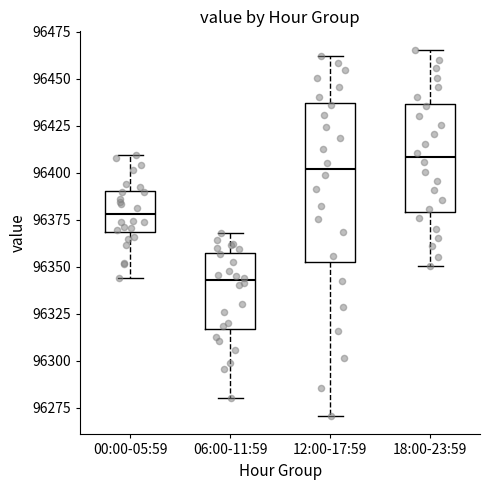

Reading left to right, transcribe this box plot: for each box, give where its median line is, the range the box spans, and where its two whiskers end, as read against the y-axis. The values are not printed on the chart, so give them approximately, as read against the axis.

00:00-05:59: median 96380, box 96370 to 96390, whiskers 96345 to 96410
06:00-11:59: median 96345, box 96315 to 96355, whiskers 96280 to 96370
12:00-17:59: median 96400, box 96350 to 96435, whiskers 96270 to 96460
18:00-23:59: median 96410, box 96380 to 96435, whiskers 96350 to 96465